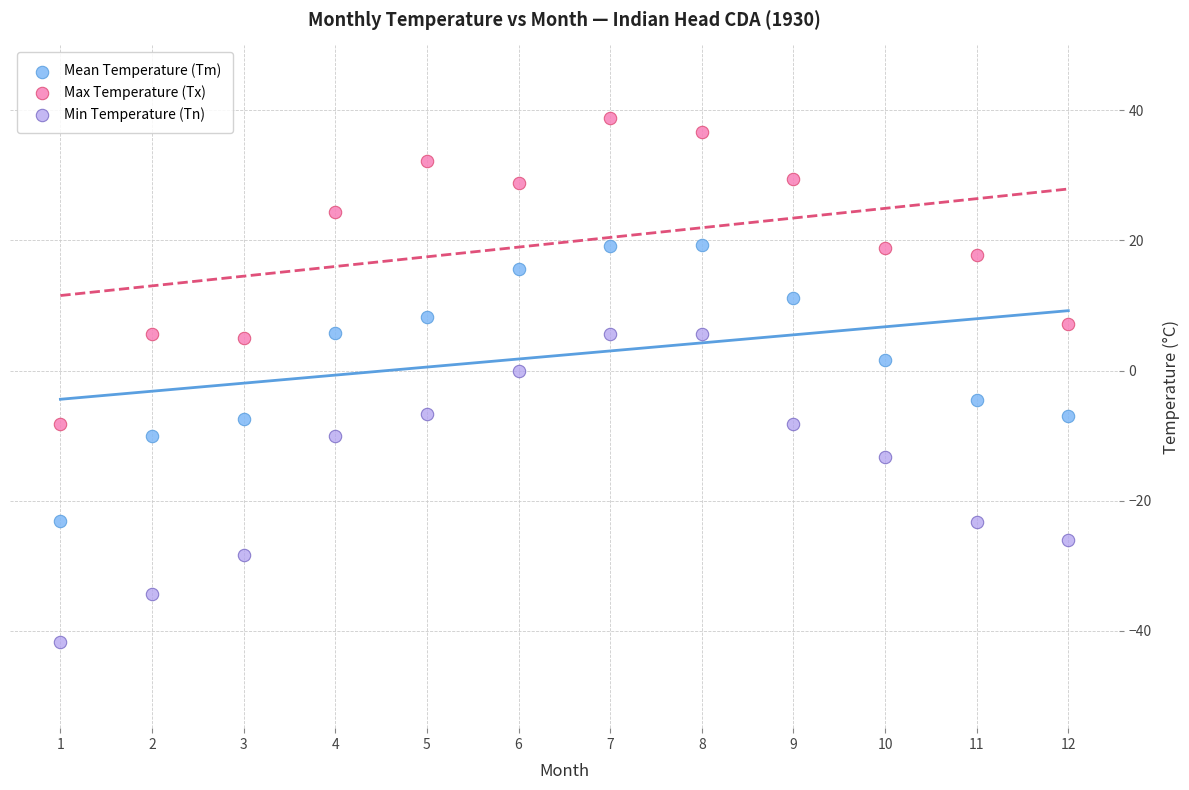

Across all data points, what is the range of Y values (max minus min)?

80.6